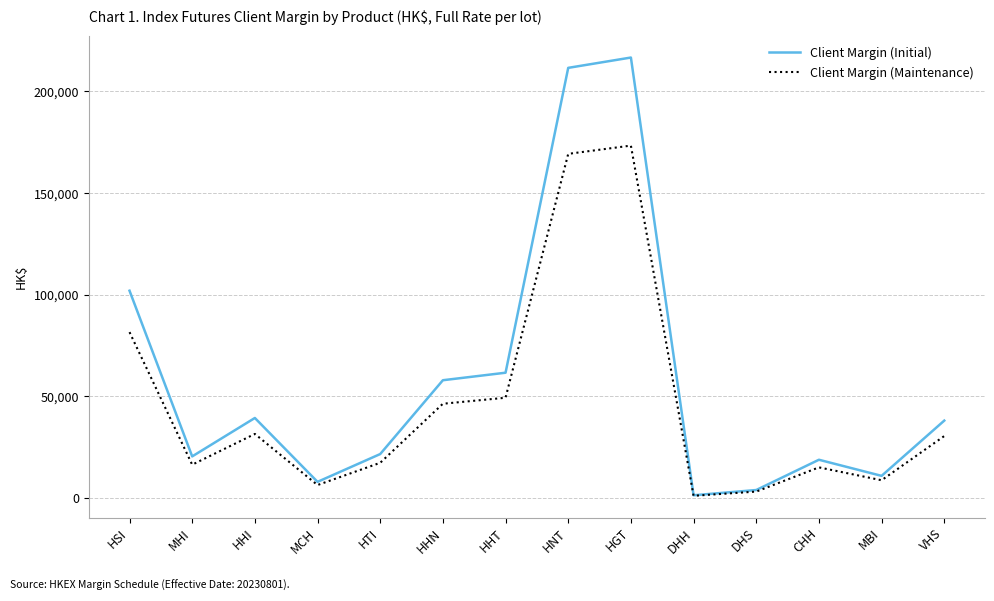

What is the maximum value shown in the chart?

216710